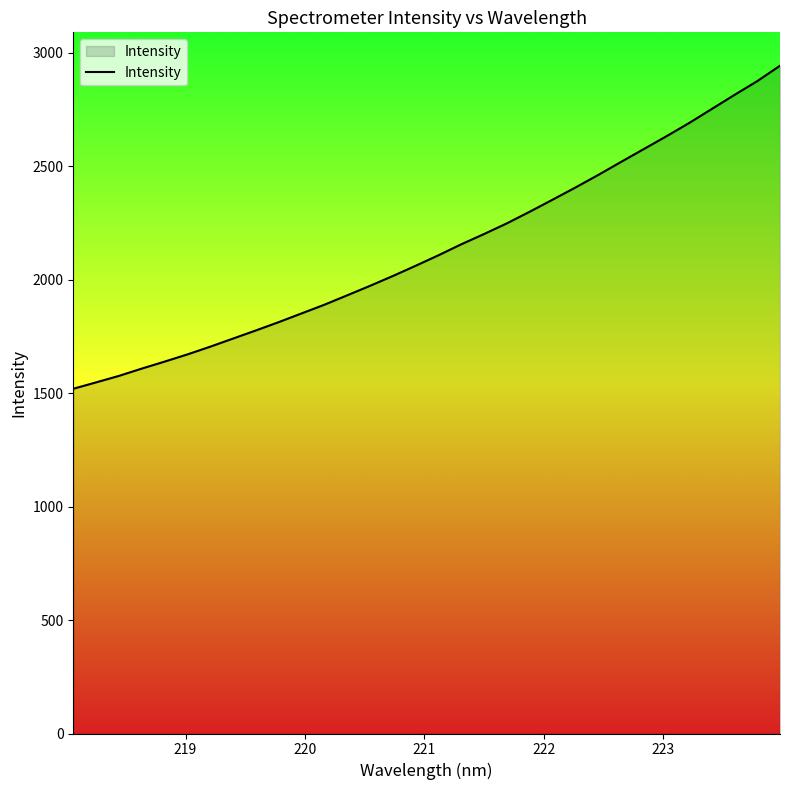

What is the difference between the maximum and minimum values?

1423.8